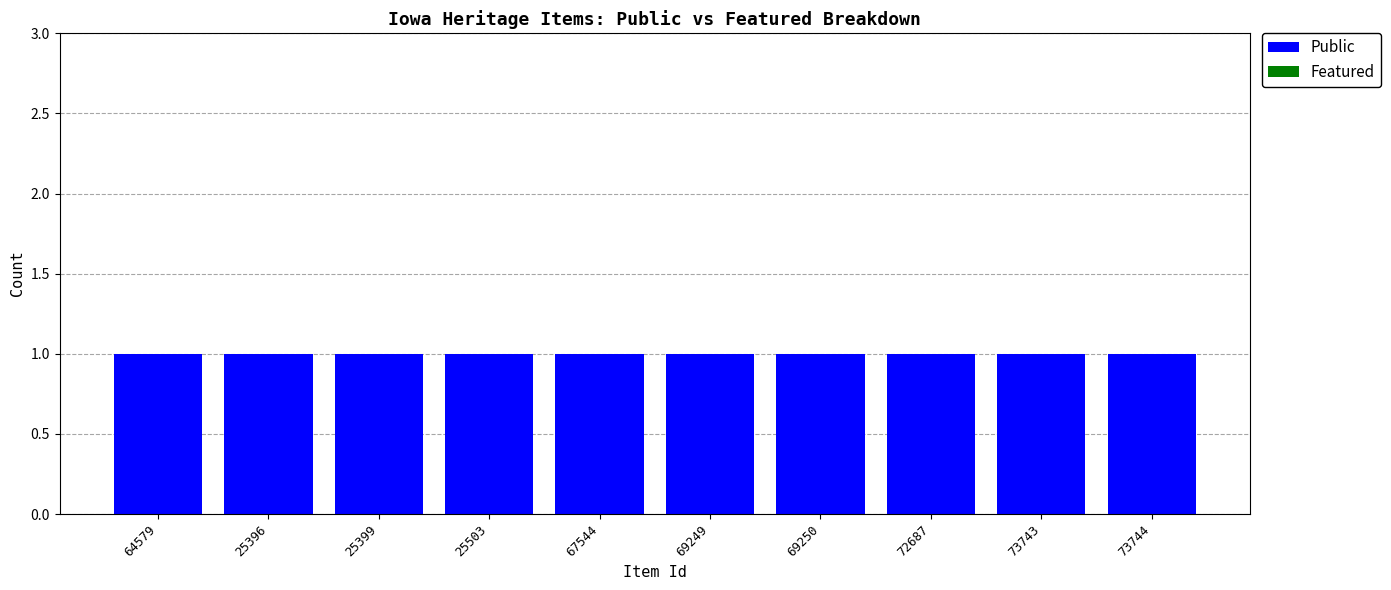

Rank the series by their maximum value, from highest to lowest.

Public, Featured